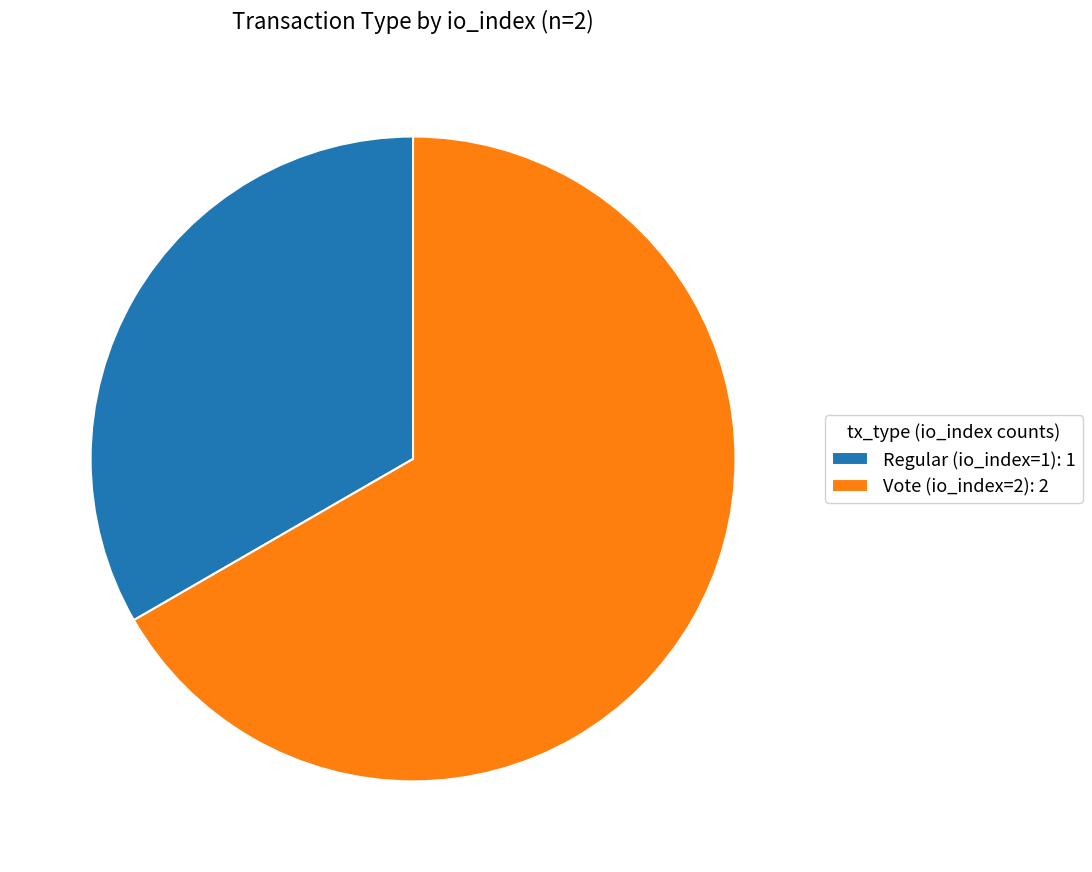

What is the smallest slice in the pie chart?

Regular (io_index=1)